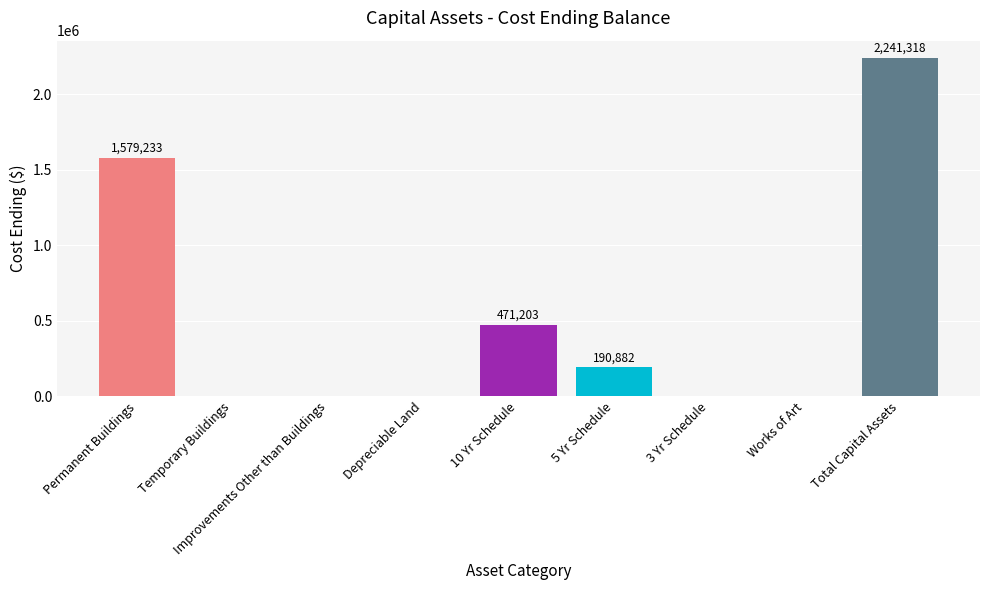

Which has a higher value, Works of Art or 10 Yr Schedule?

10 Yr Schedule